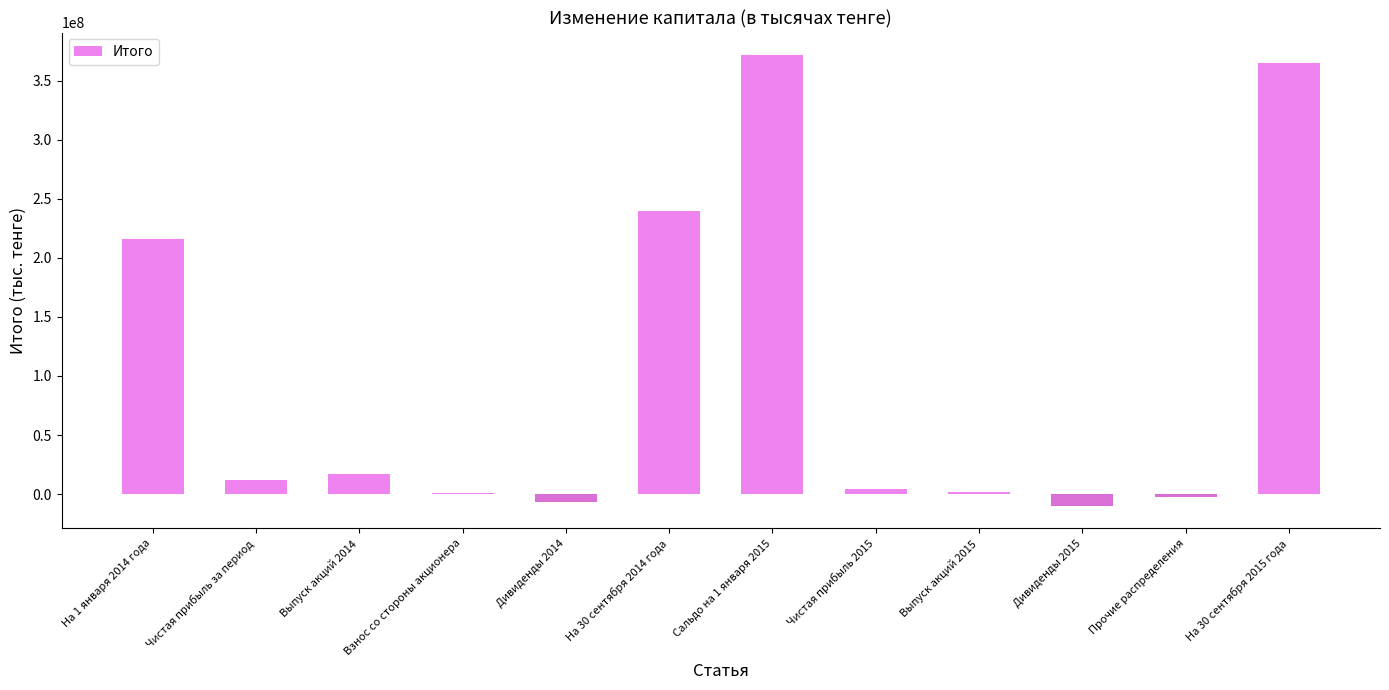

Count the number of data series in this chart.

1